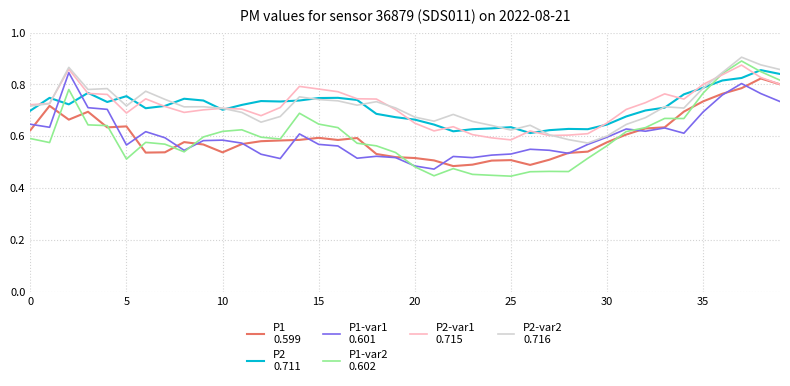

Does the chart have visible grid lines?

Yes